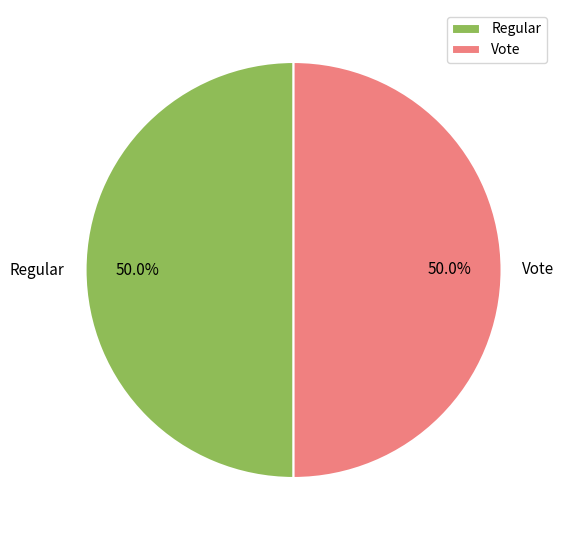

What percentage is the Regular slice, to the nearest percent?

50%